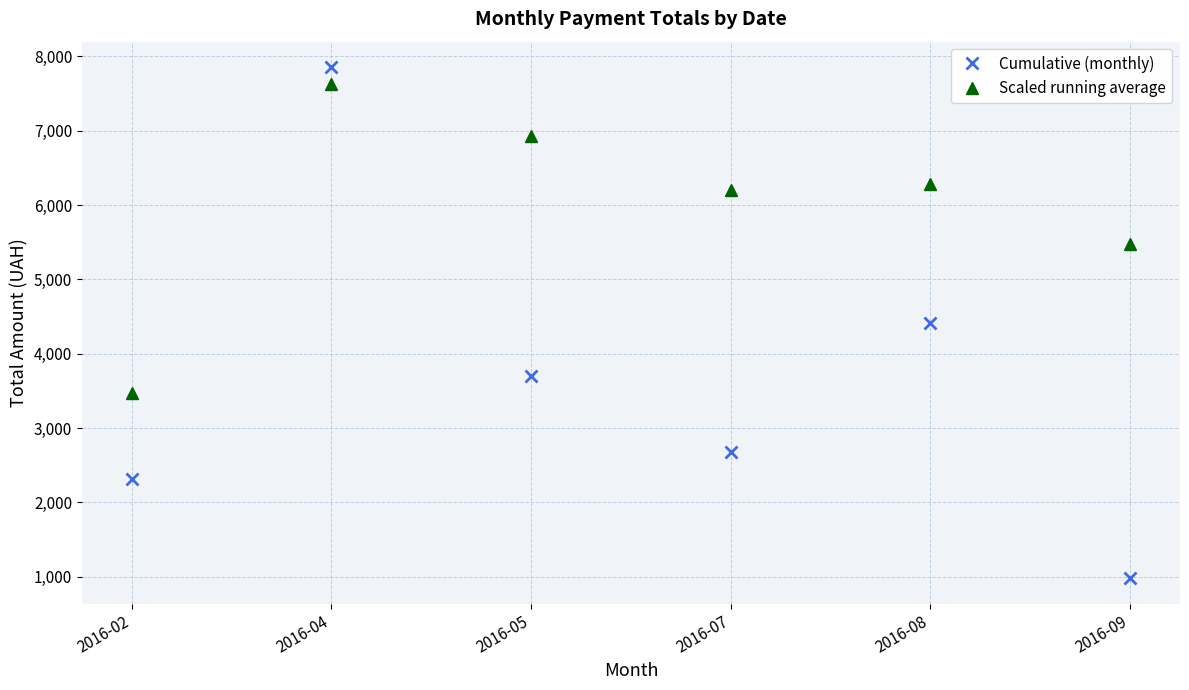

The Cumulative (monthly) series shows 3345.8 at 2016-02. True or false?

False